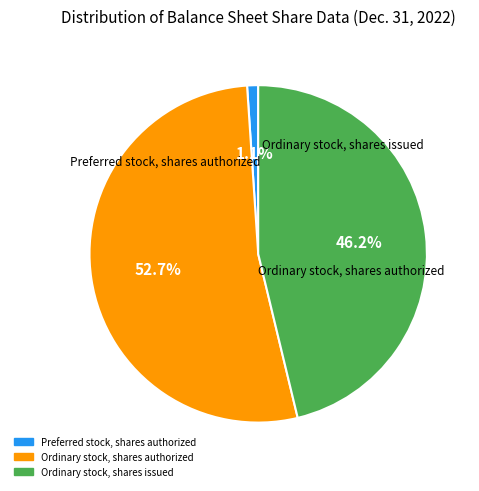

To the nearest percent, what percentage of the pie is Ordinary stock, shares issued?

46%